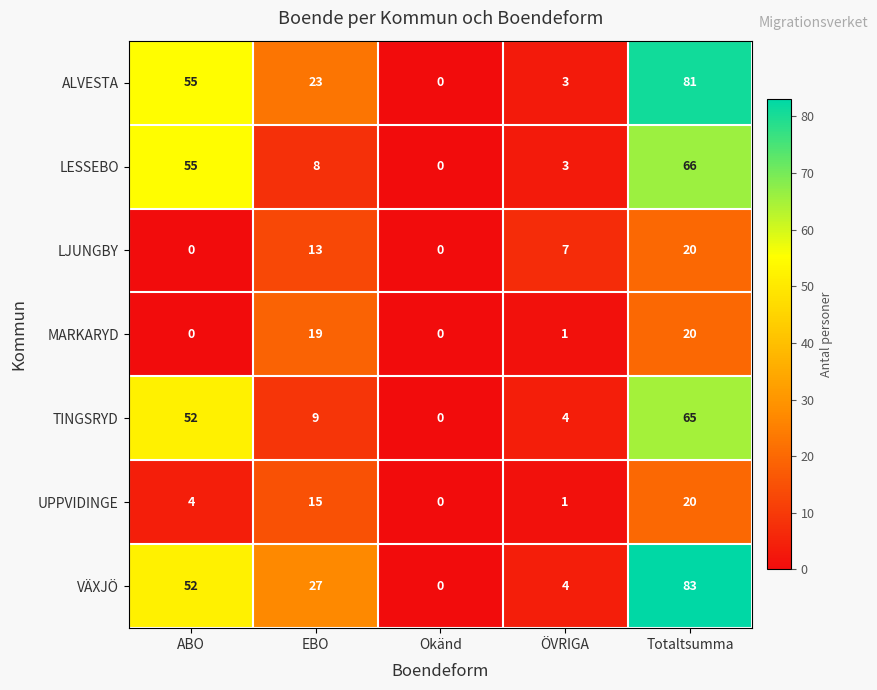

Is it true that TINGSRYD equals 9 at EBO?

True